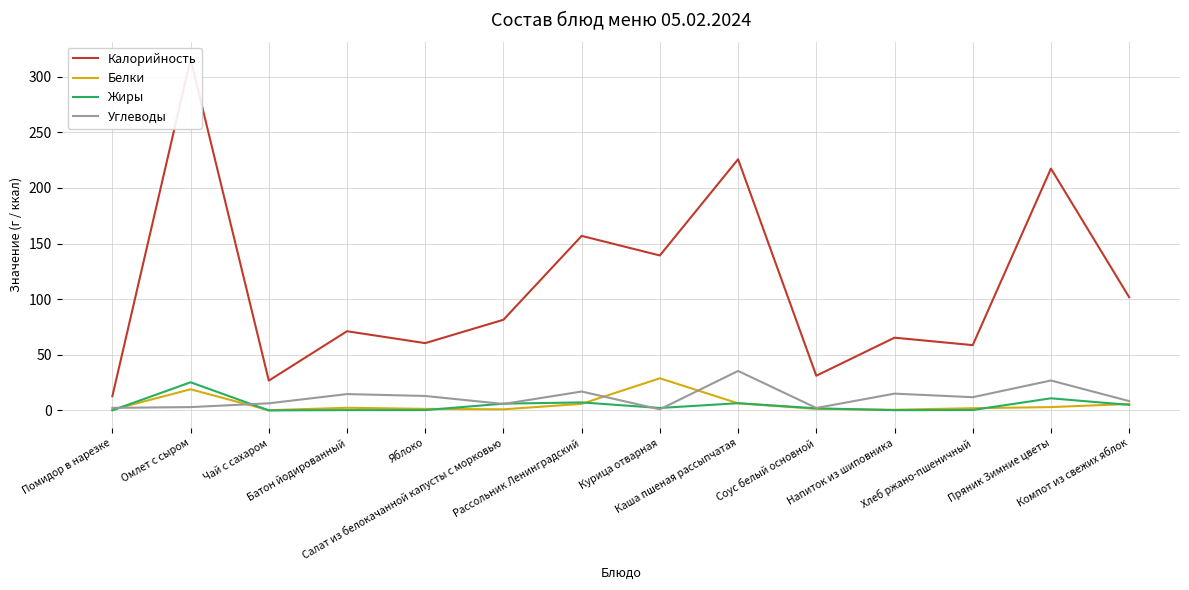

At how many categories does at least one series exceed 85?

6